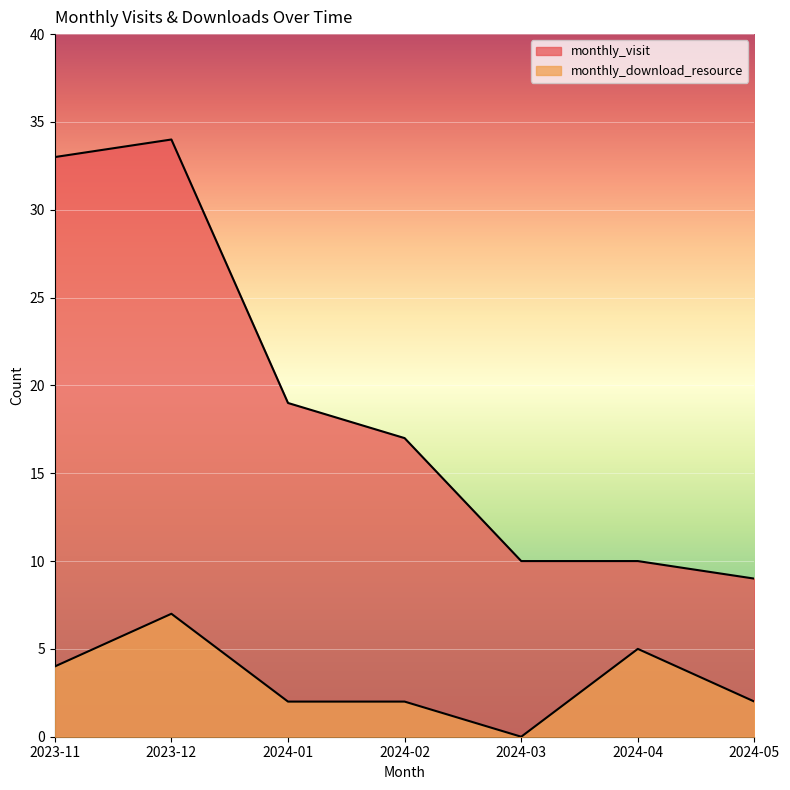

How many values in the monthly_download_resource series are below 2?

1